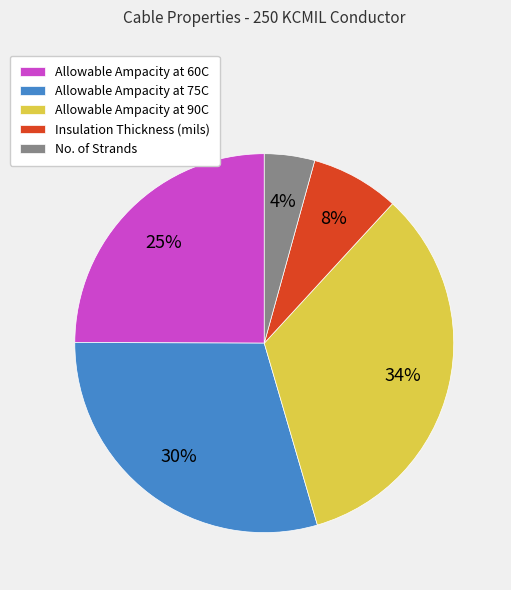

How many slices are in this pie chart?

5